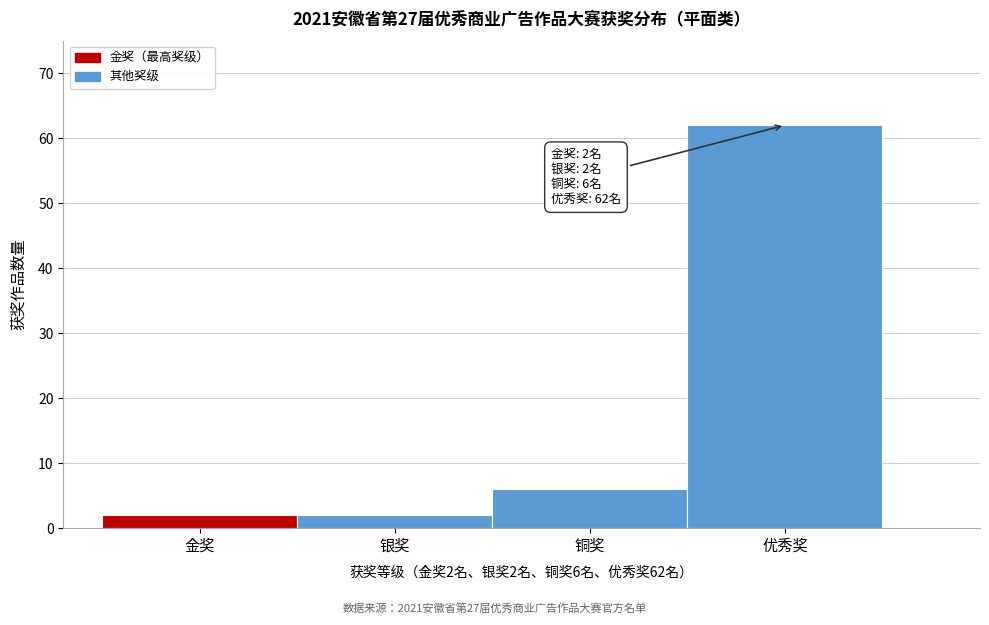

Reading right to left, list all the values displayed in this chart.

优秀奖=62	铜奖=6	银奖=2	金奖=2